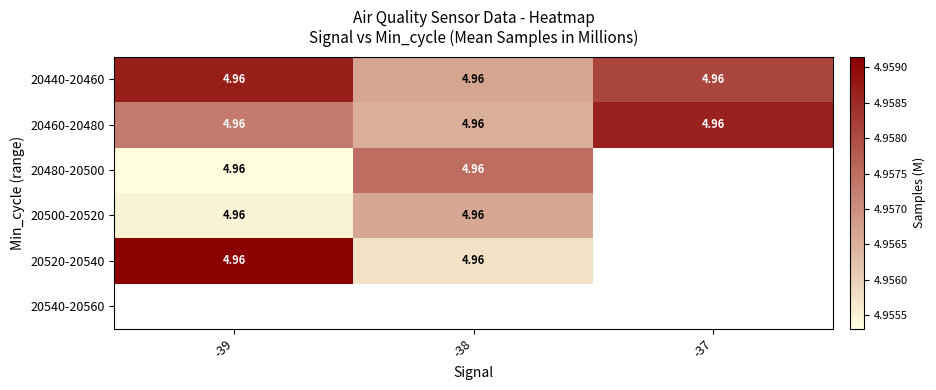

True or false: 20460-20480 has a value of 1.9 at -38.

False